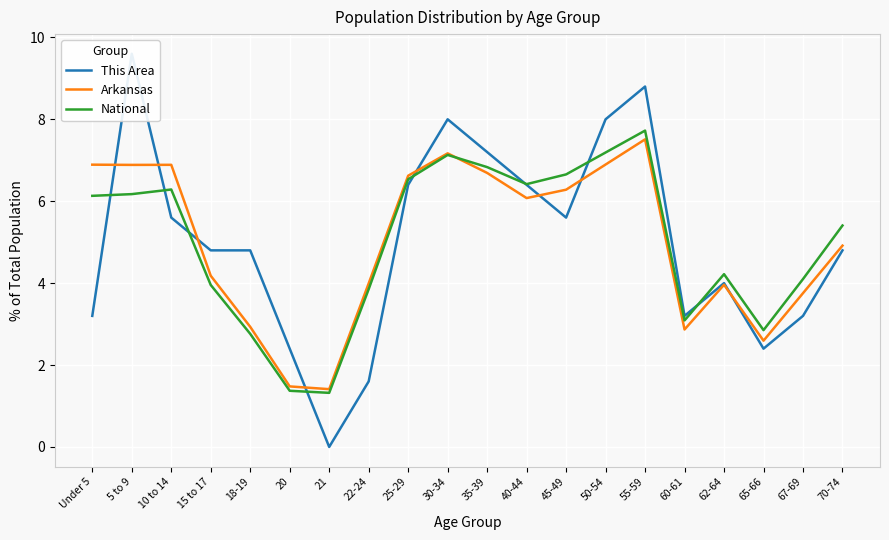

Where is Arkansas nearest to the value 4?

22-24